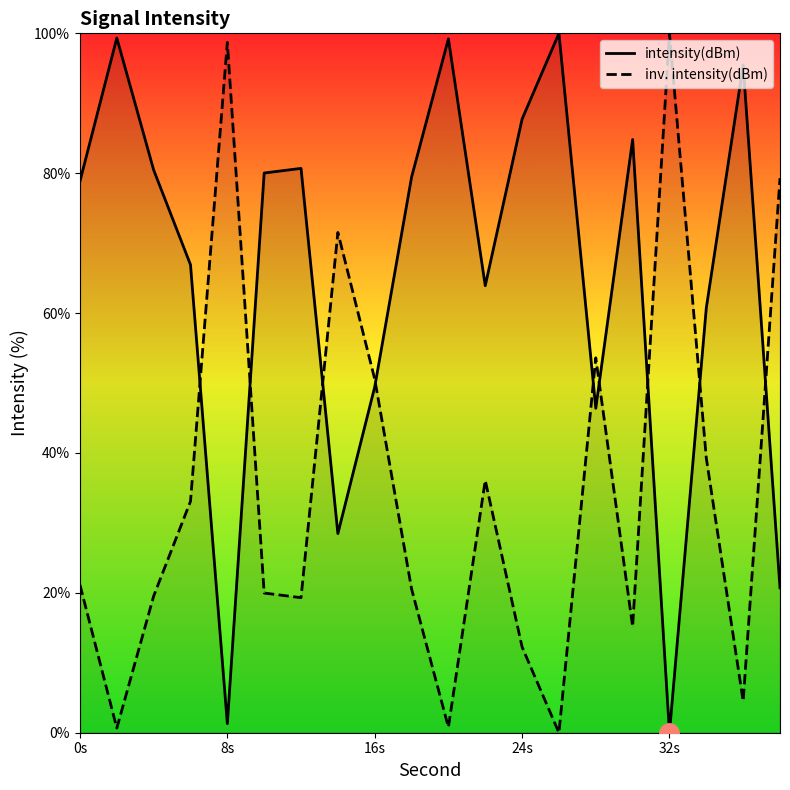

After their last crossing, which series has the higher values: intensity(dBm) or inv. intensity(dBm)?

inv. intensity(dBm)